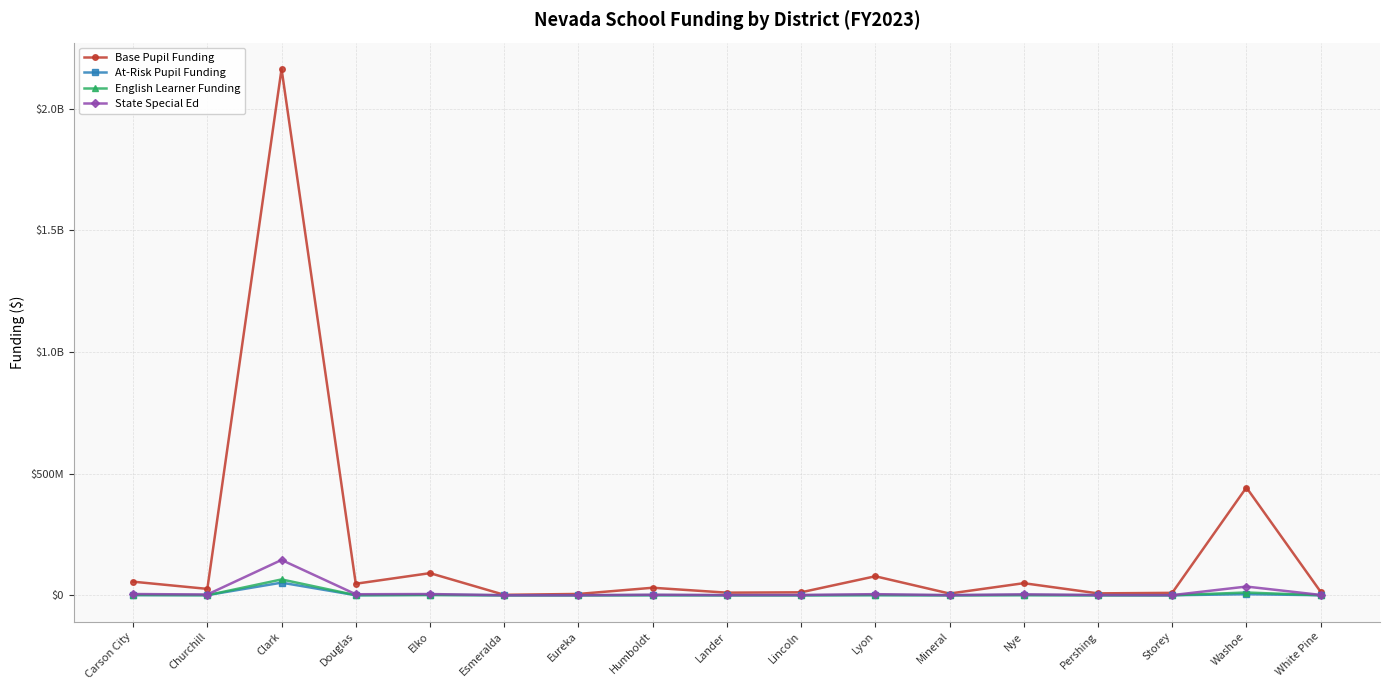

What are all the series names shown in the legend?

Base Pupil Funding, At-Risk Pupil Funding, English Learner Funding, State Special Ed